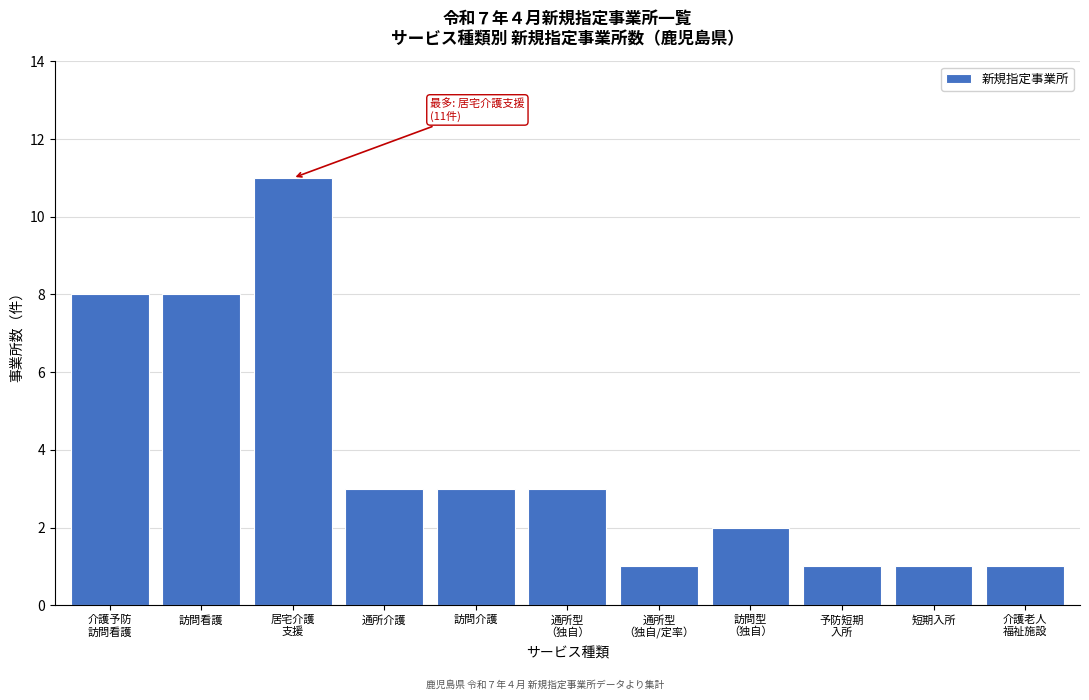

Reading left to right, what are all the values shown in this chart?

8	8	11	3	3	3	1	2	1	1	1